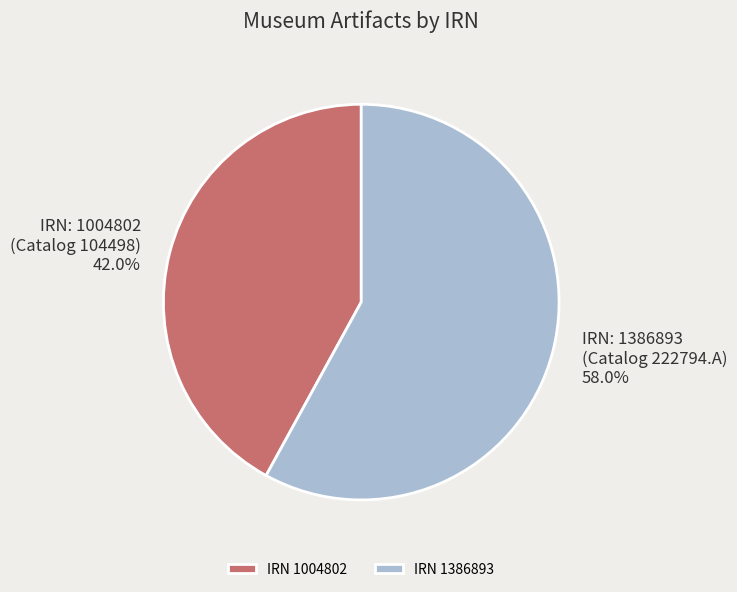

Does any single category account for the majority?

Yes